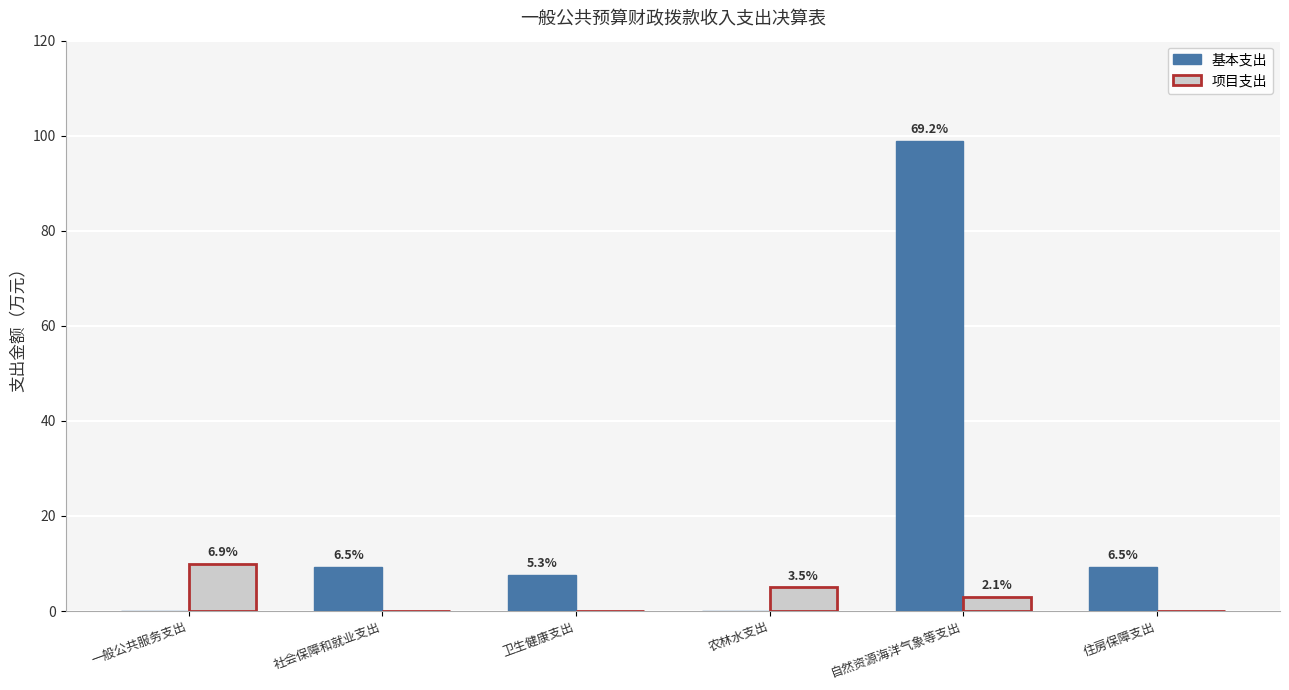

What position from the left is 一般公共服务支出?

1